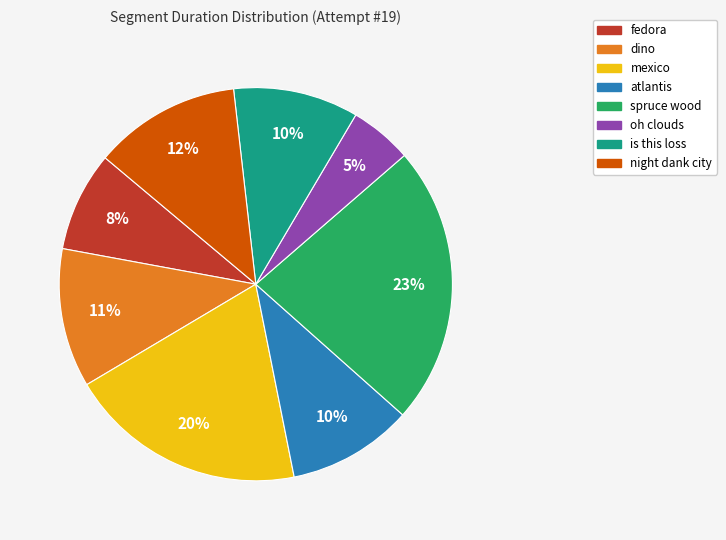

Is it true that fedora is 1% of the pie?

False